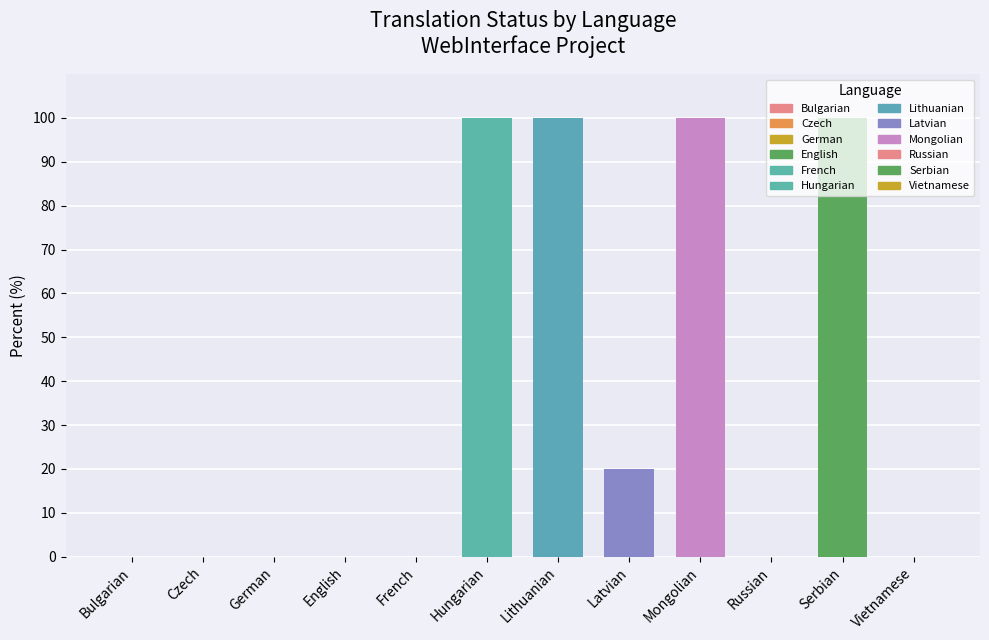

Which series has the largest range (max minus min)?

translated_percent